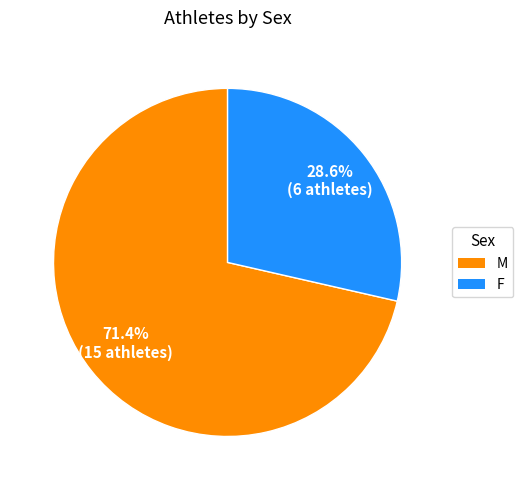

To the nearest percent, what is the average slice percentage?

50%